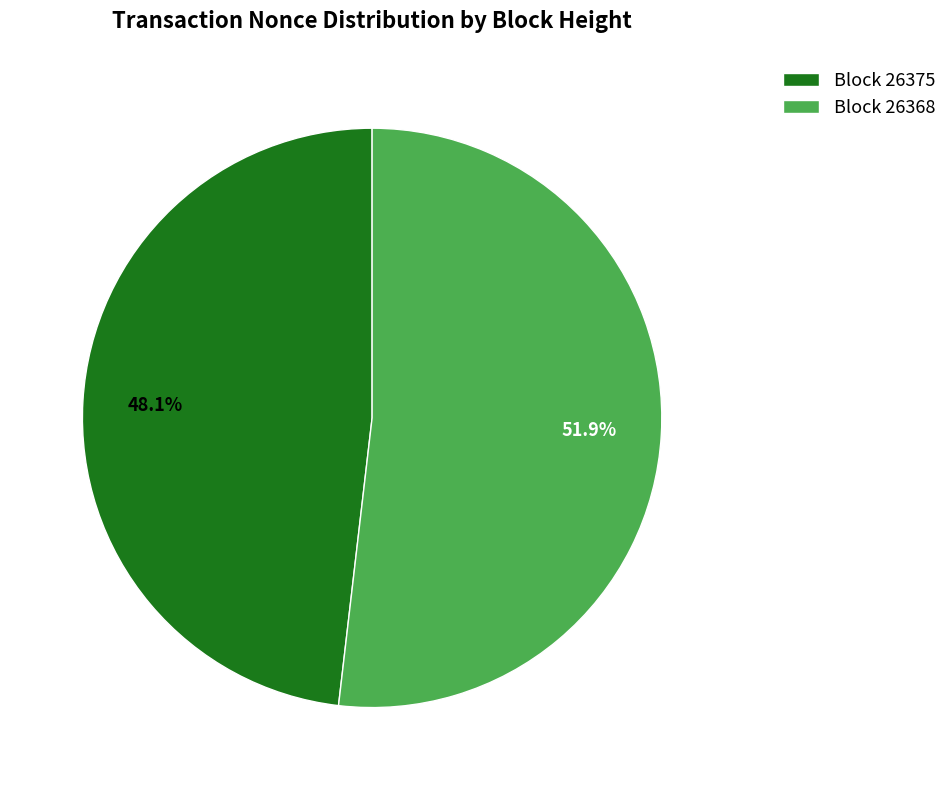

Rank the categories by value from lowest to highest.

Block 26375, Block 26368